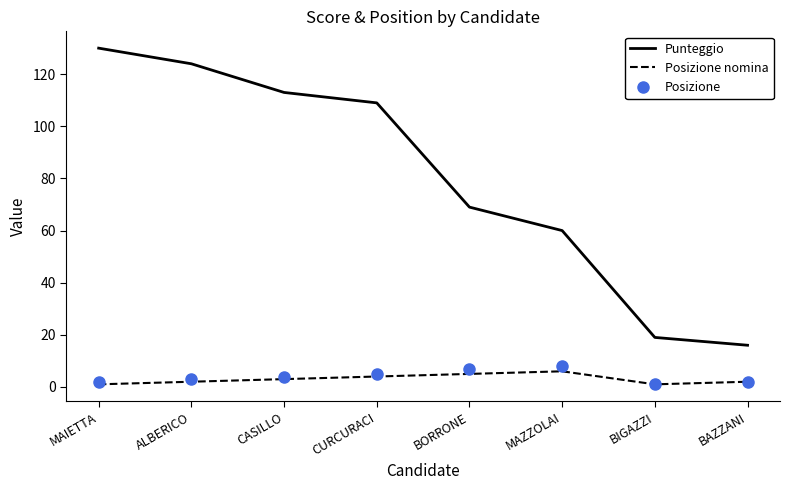

What position from the right is CASILLO?

6